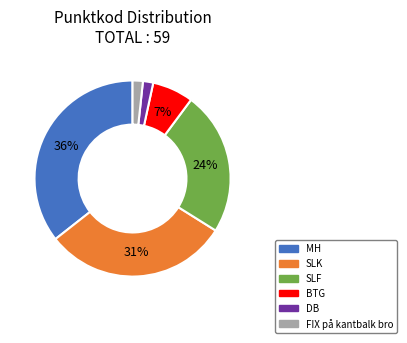

Does SLF represent more than half of the total?

No